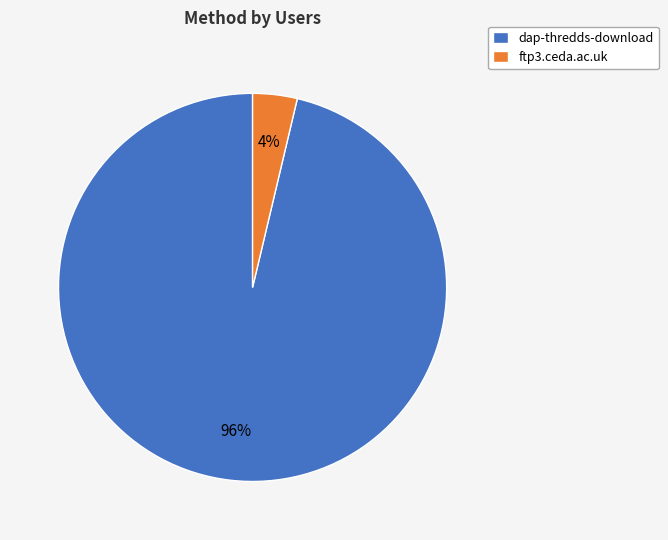

Is there a majority slice in this chart?

Yes